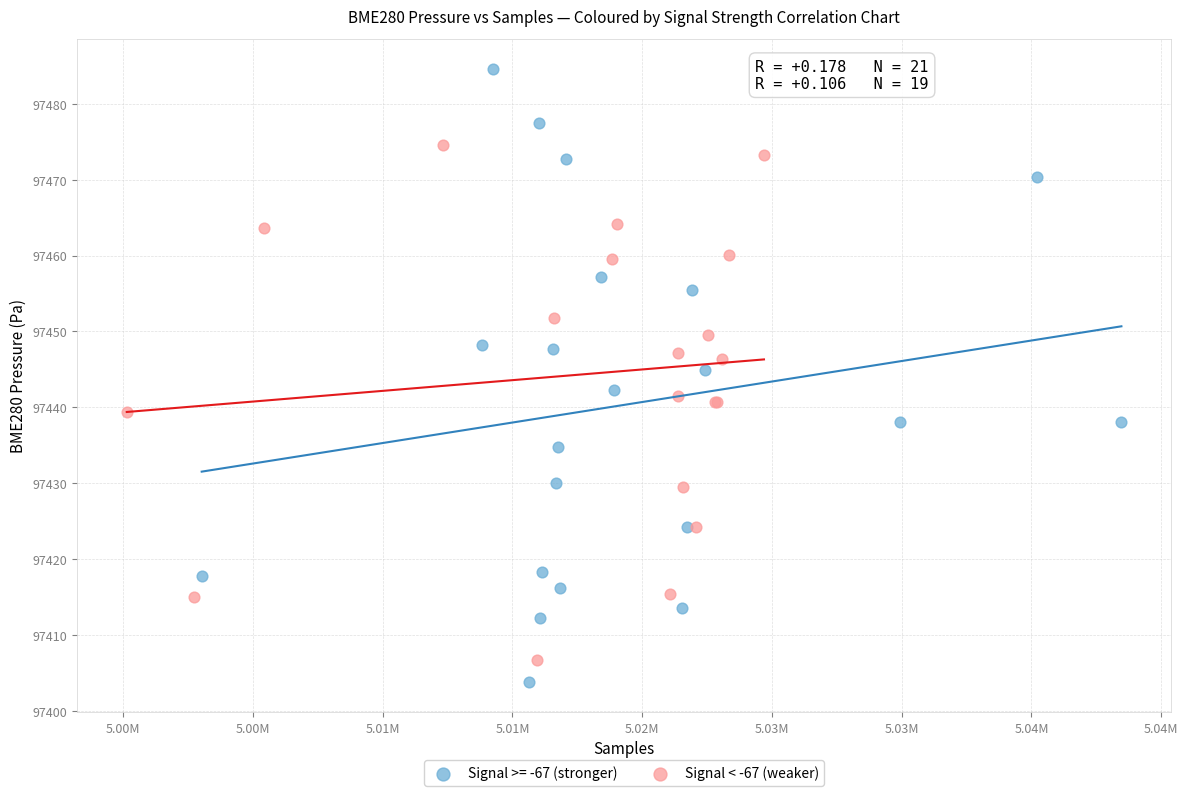

Which series has the largest Y range (max minus min)?

Signal >= -67 (stronger)